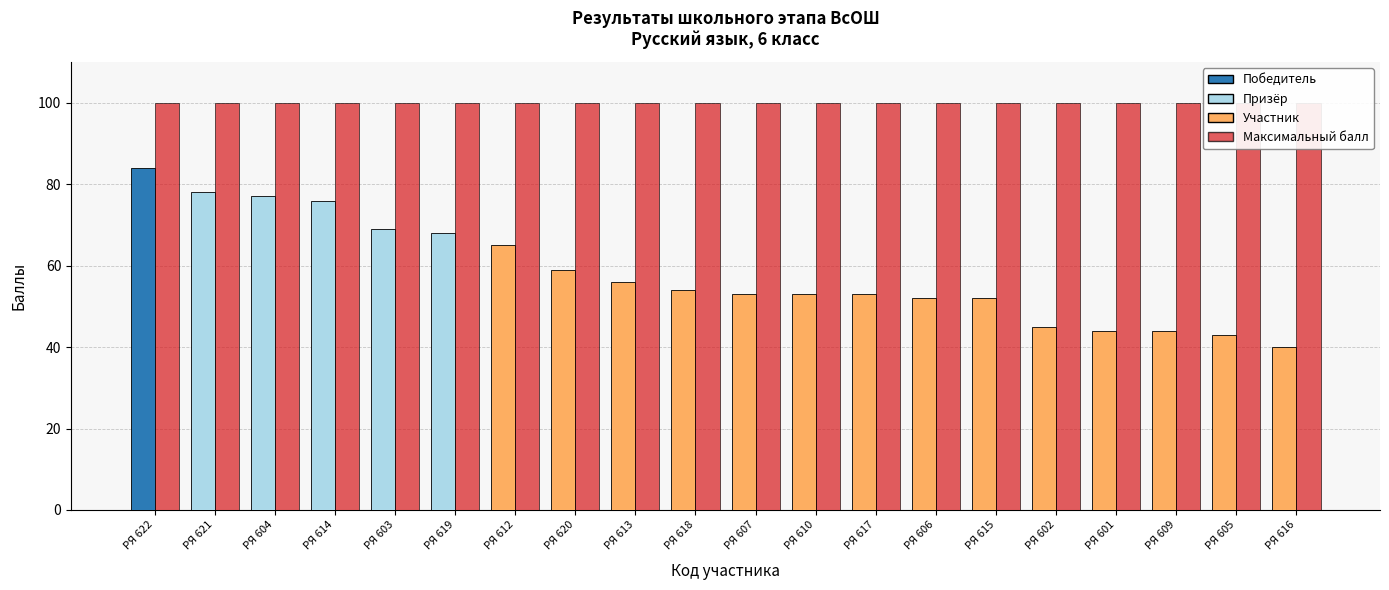

Rank the series by their average value, from lowest to highest.

Балл участника, Максимальный балл